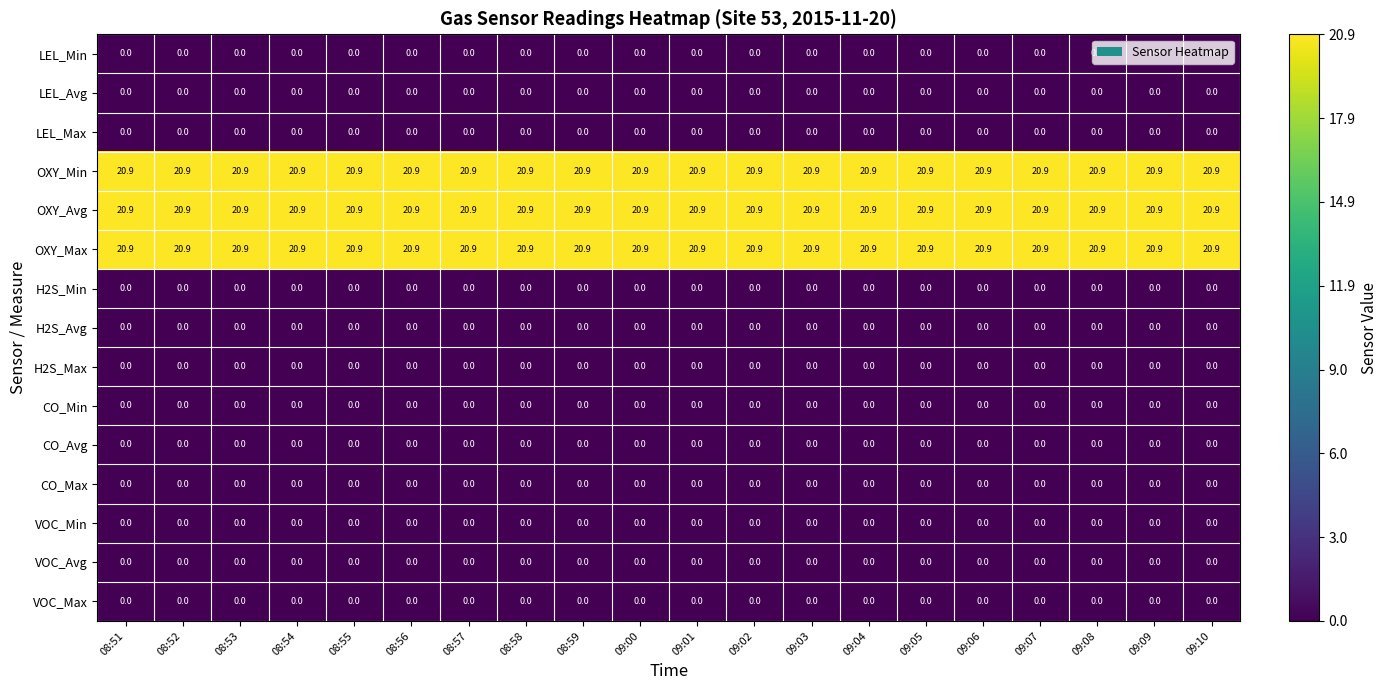

What is the total value across all series at 08:59?

62.7